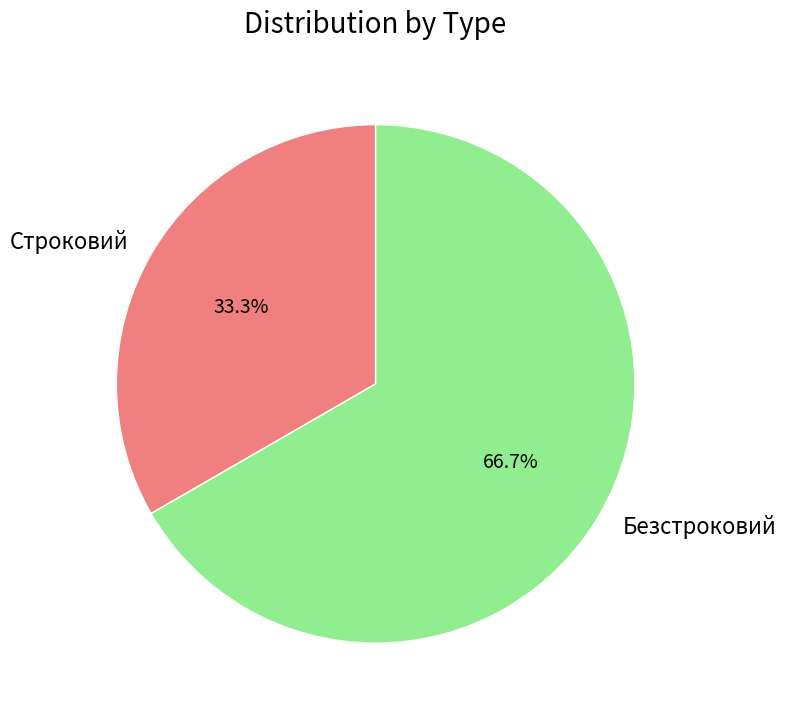

Rank the categories by value from highest to lowest.

Безстроковий, Строковий